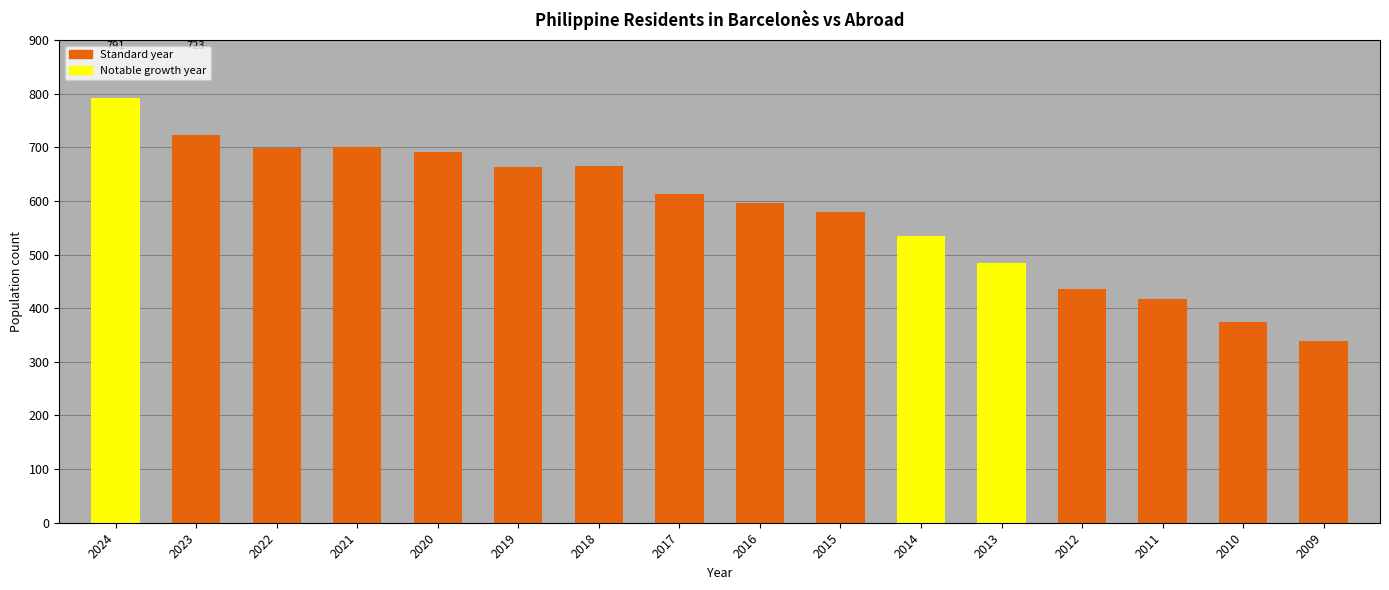

Read the value at 2023, to the nearest 50.

700